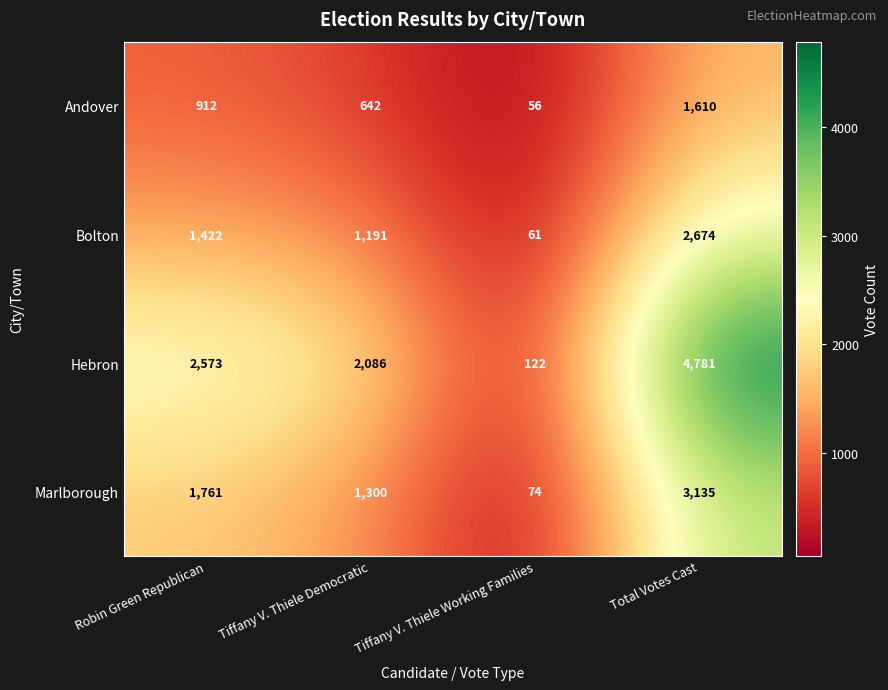

At how many categories does at least one series exceed 4595?

1